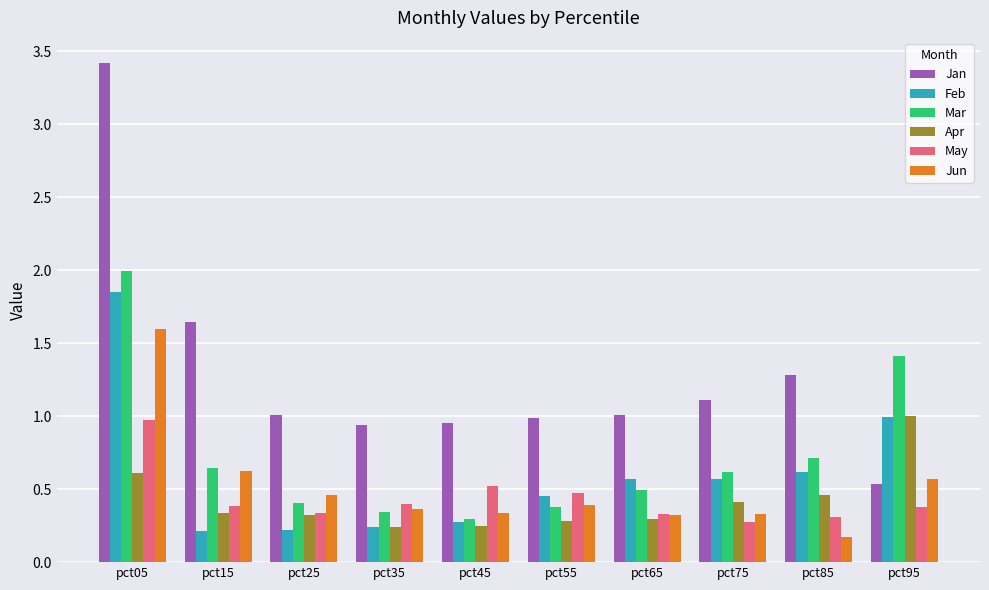

At which label does Jun reach its peak?

pct05